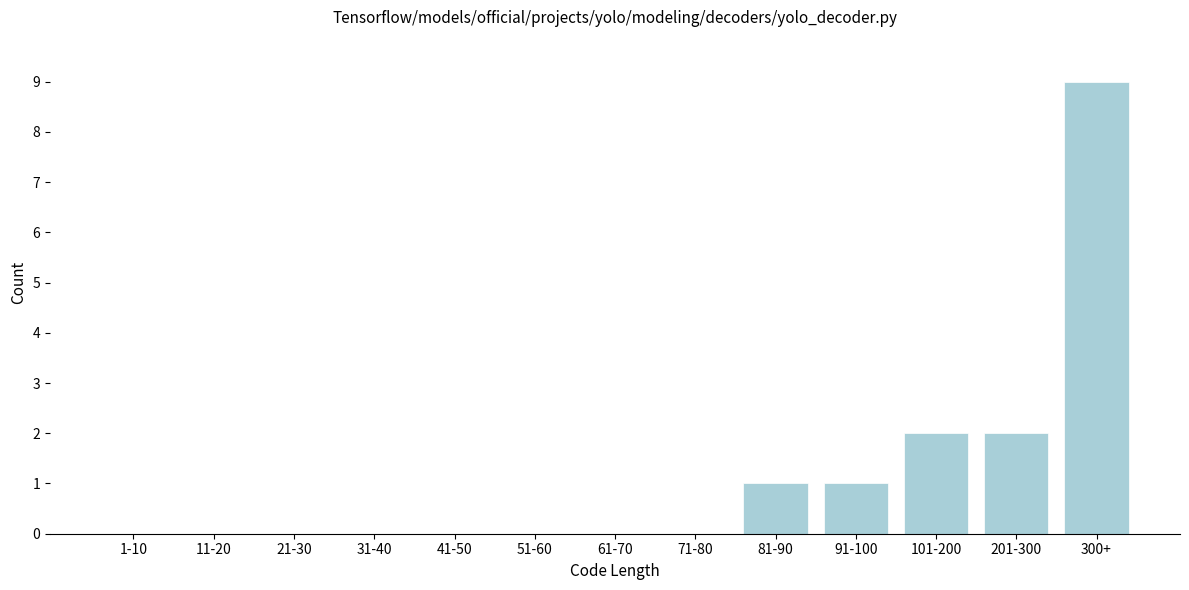

Reading left to right, list all the values displayed in this chart.

1-10=0	11-20=0	21-30=0	31-40=0	41-50=0	51-60=0	61-70=0	71-80=0	81-90=1	91-100=1	101-200=2	201-300=2	300+=9